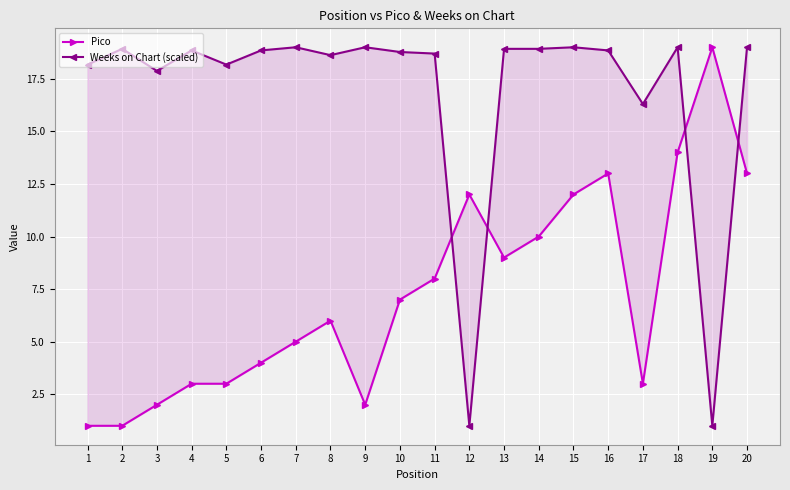

Between 3 and 10, which series saw the biggest shift?

Pico